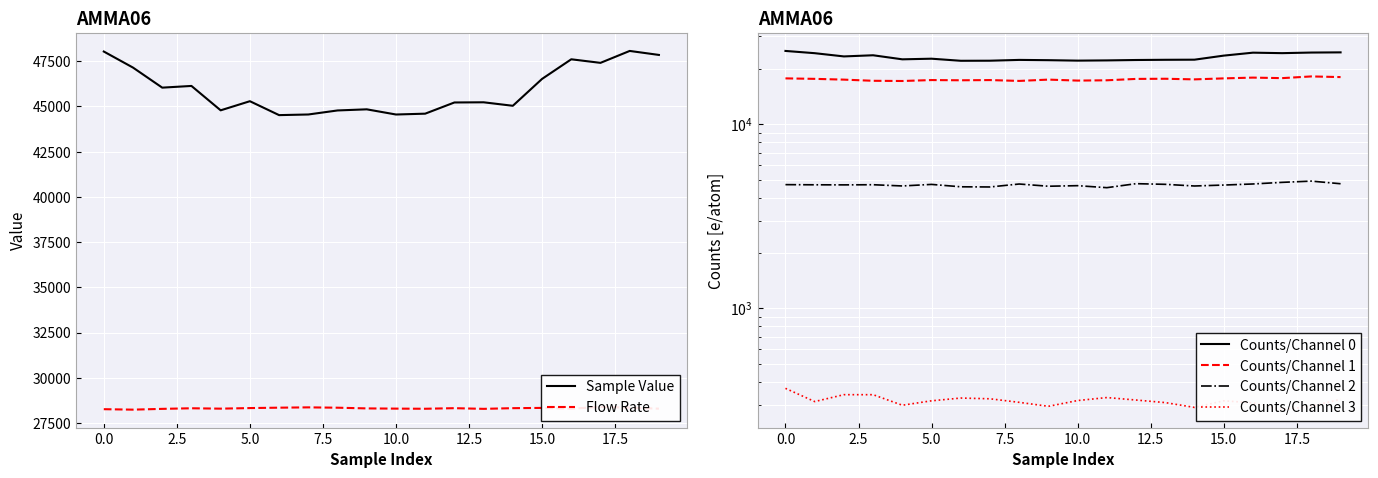

How many data points in Counts/Channel 2 are less than 4695?

10